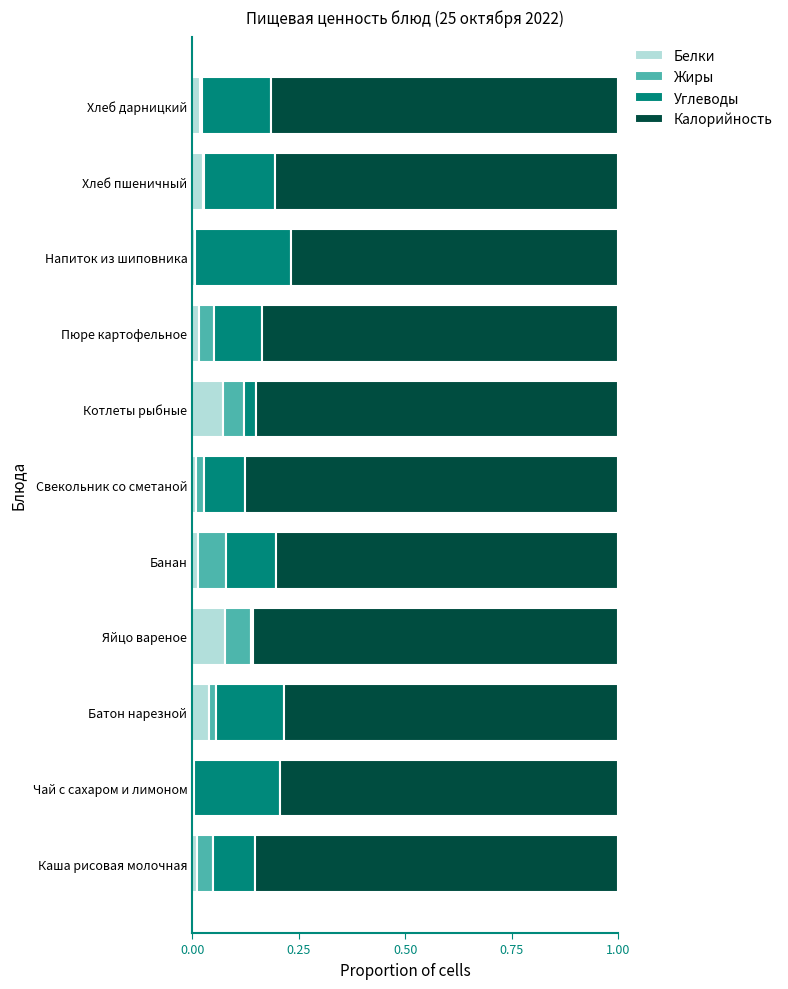

What is the total value across all series at Котлеты рыбные?

1.0